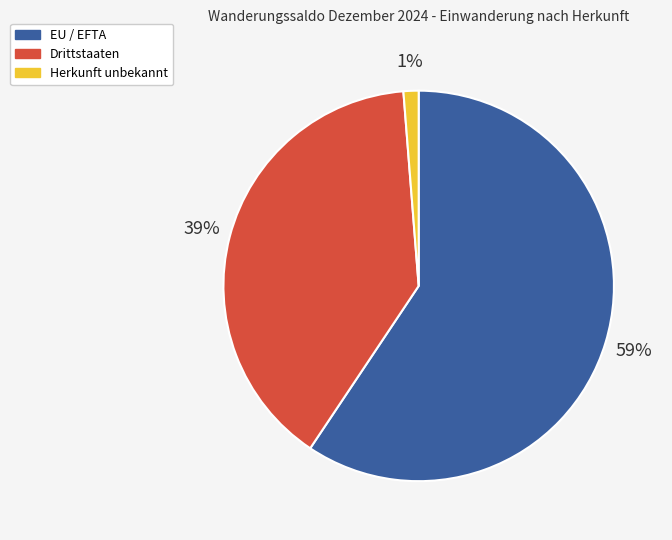

To the nearest percent, what is the average slice percentage?

33%